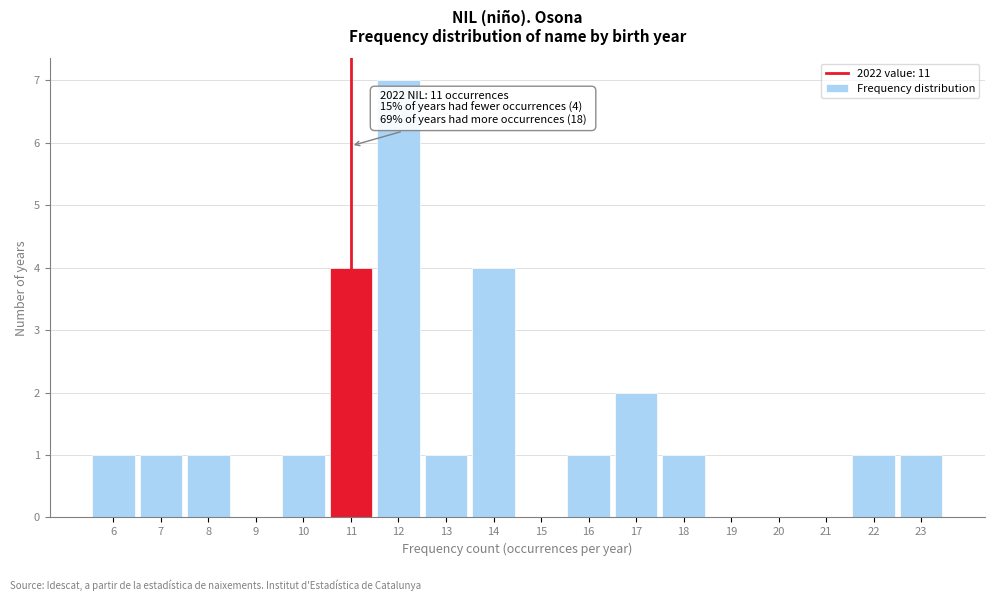

Which range on the x-axis has the tallest bar?

11.5 to 12.5